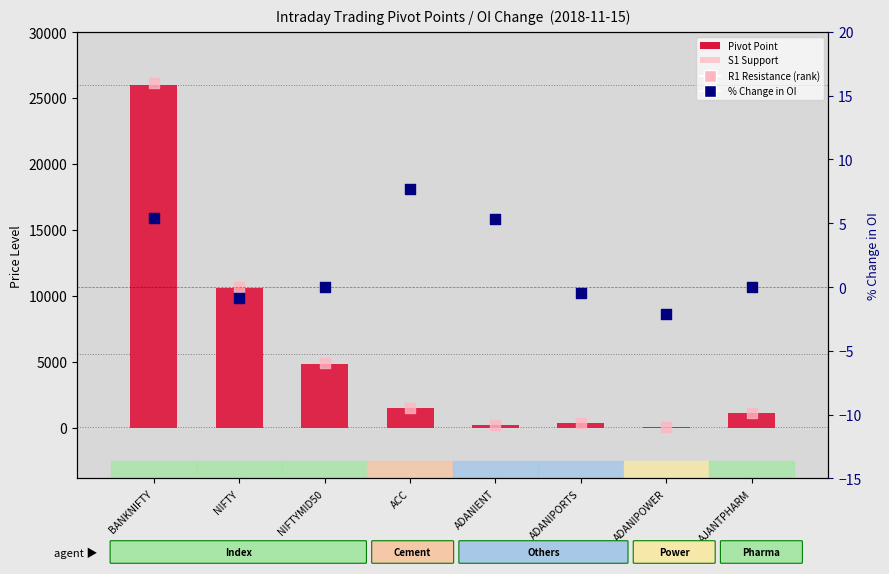

Is the value of R1 Resistance (rank) at NIFTYMID50 greater than the value of Pivot Point at ADANIENT?

Yes